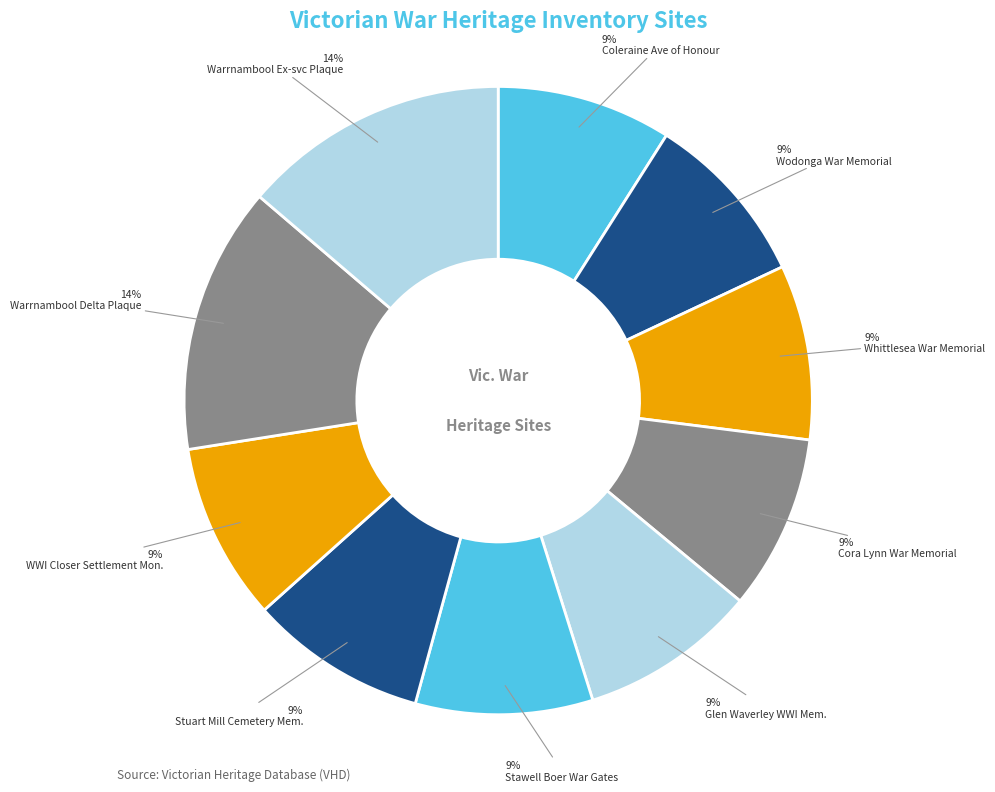

How many segments does this pie chart have?

10